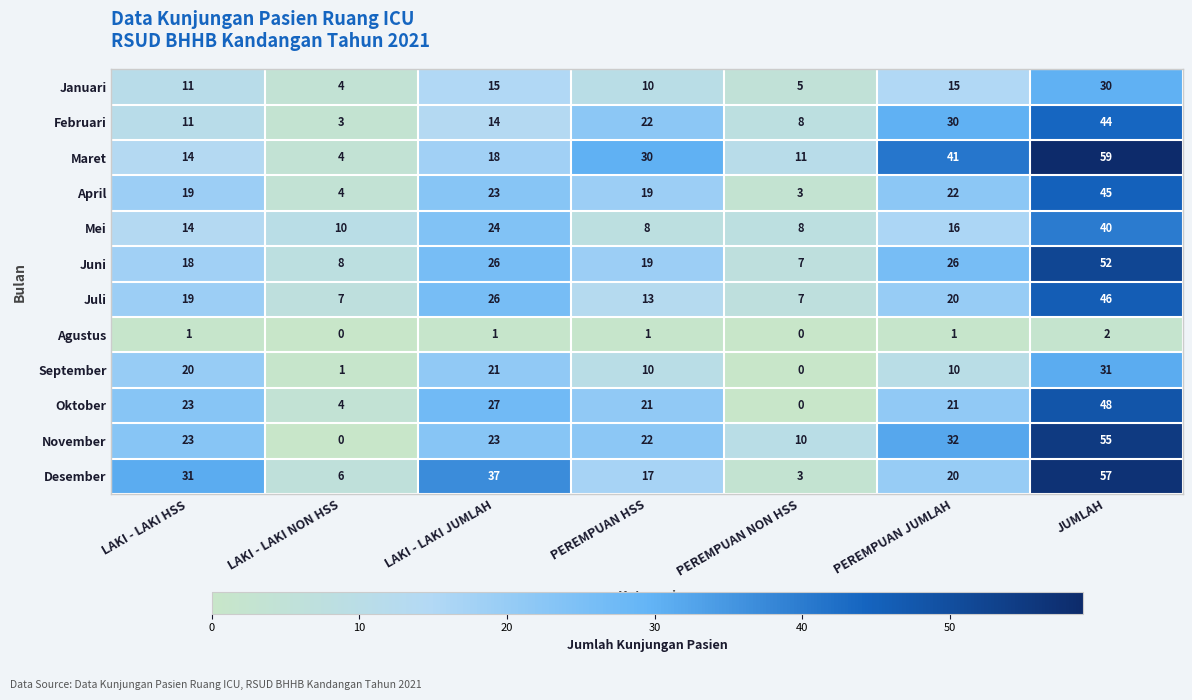

What is the spread (max minus min) of values at LAKI - LAKI JUMLAH?

36